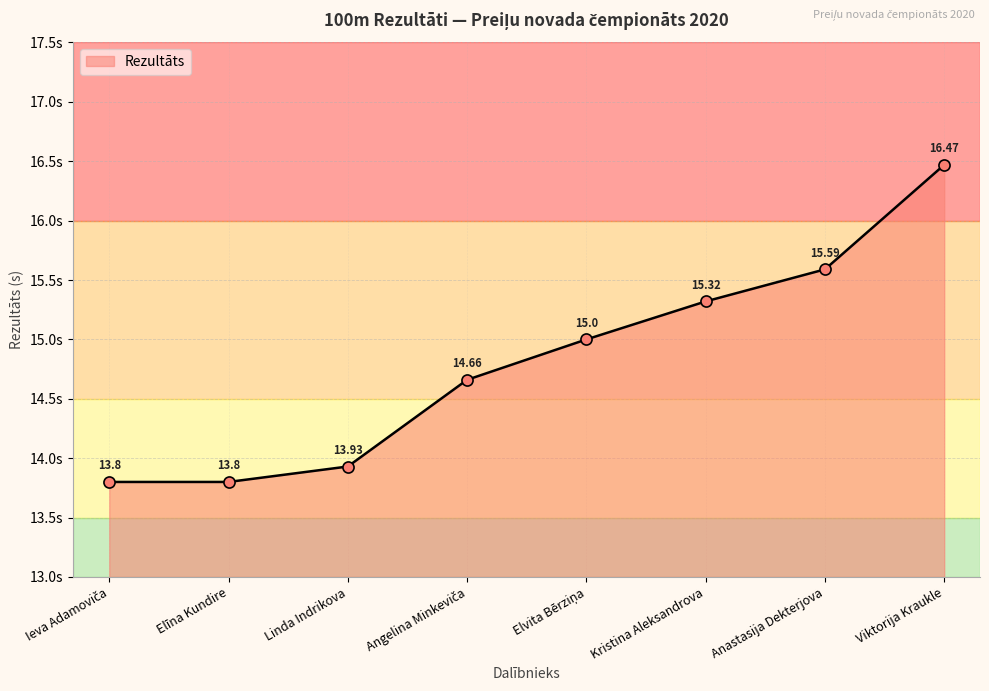

How many values are between 13 and 15?

5